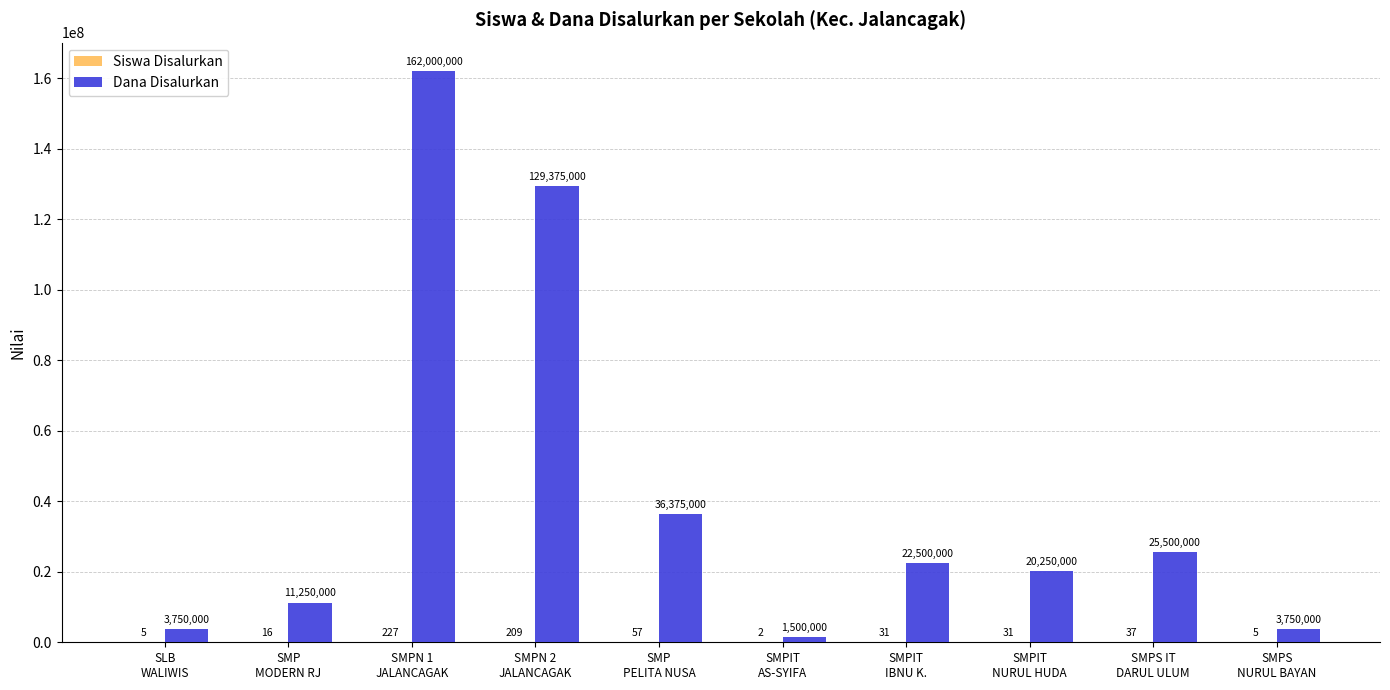

What is the maximum value for Dana Disalurkan?

162000000